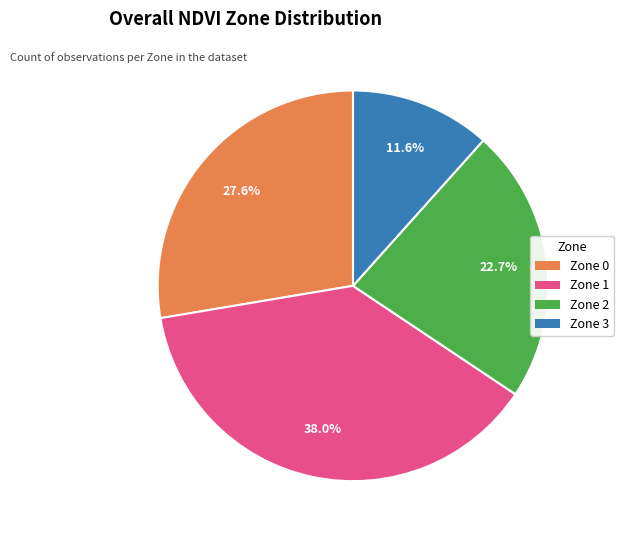

Does any single category account for the majority?

No